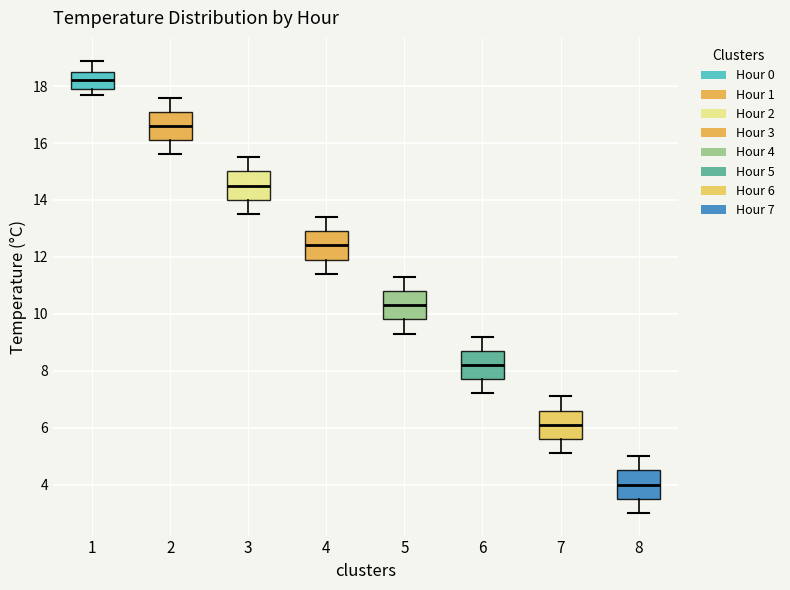

Reading left to right, transcribe this box plot: for each box, give where its median line is, the range the box spans, and where its two whiskers end, as read against the y-axis. The values are not printed on the chart, so give them approximately, as read against the axis.

1: median 18.2, box 18.0 to 18.6, whiskers 17.8 to 19.0
2: median 16.6, box 16.2 to 17.2, whiskers 15.6 to 17.6
3: median 14.6, box 14.0 to 15.0, whiskers 13.6 to 15.6
4: median 12.4, box 12.0 to 13.0, whiskers 11.4 to 13.4
5: median 10.4, box 9.8 to 10.8, whiskers 9.4 to 11.4
6: median 8.2, box 7.8 to 8.8, whiskers 7.2 to 9.2
7: median 6.2, box 5.6 to 6.6, whiskers 5.2 to 7.2
8: median 4.0, box 3.6 to 4.6, whiskers 3.0 to 5.0